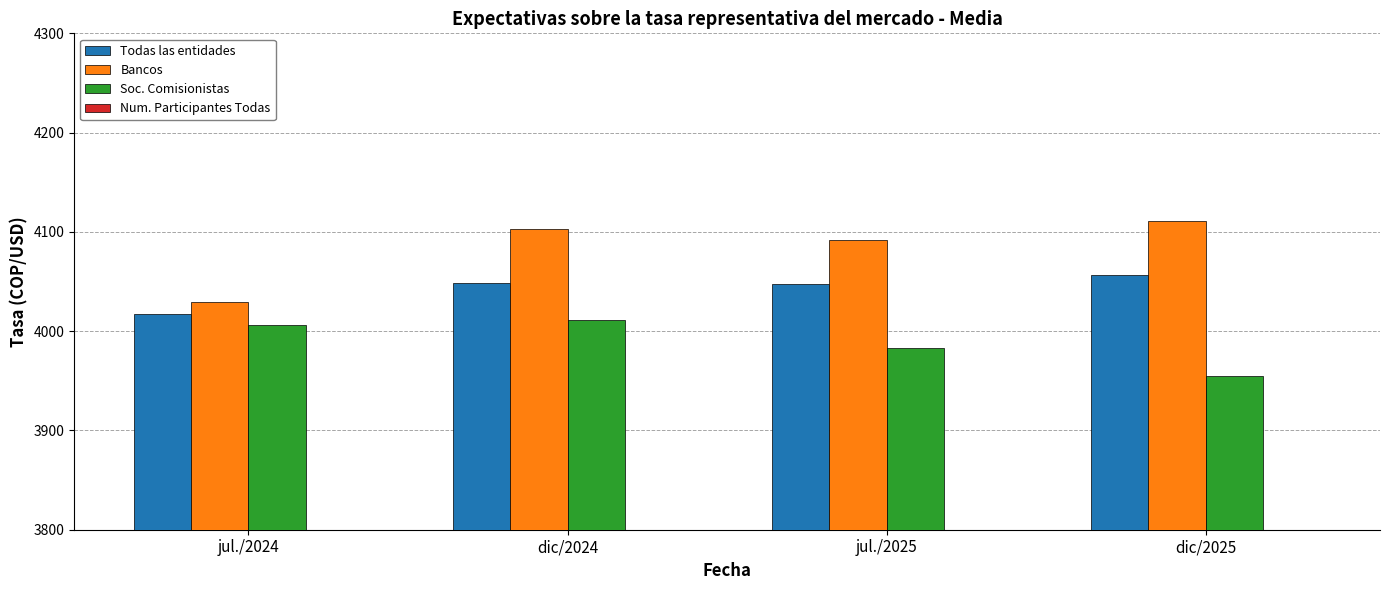

Which series has the largest total across all categories?

Bancos